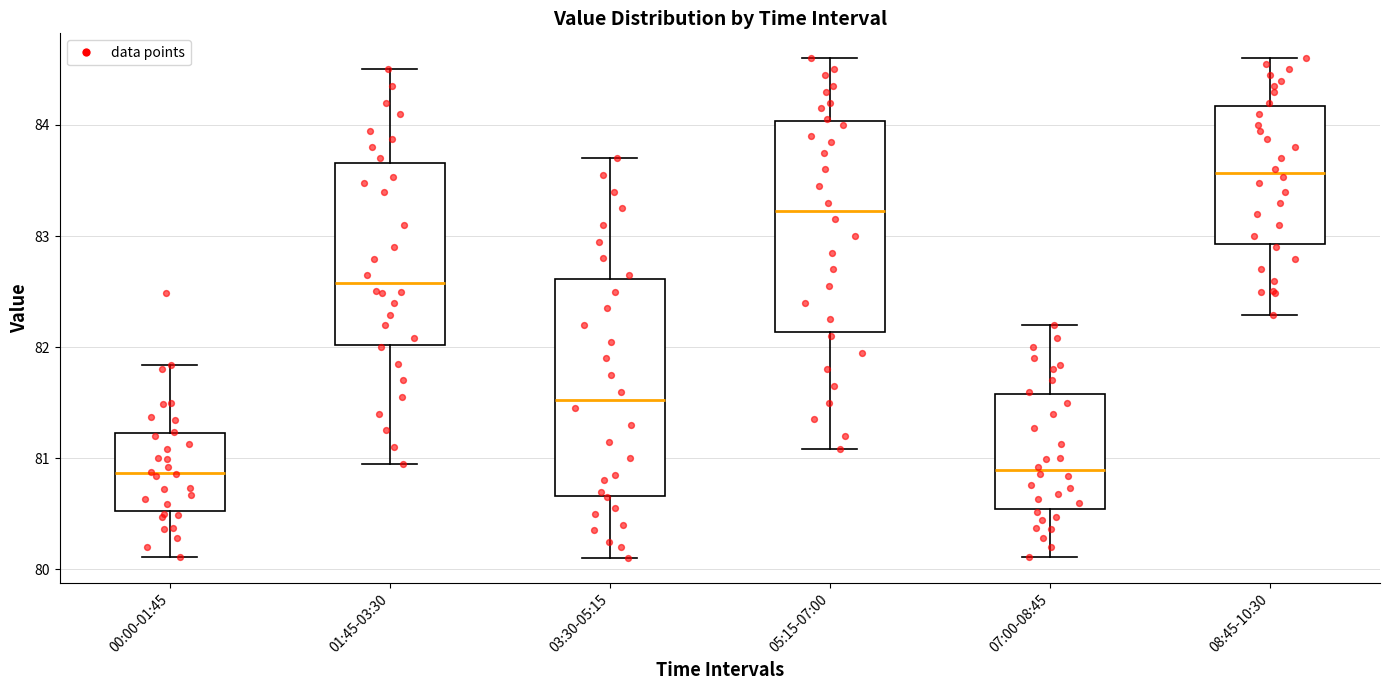

Which box has the highest median line?

08:45-10:30